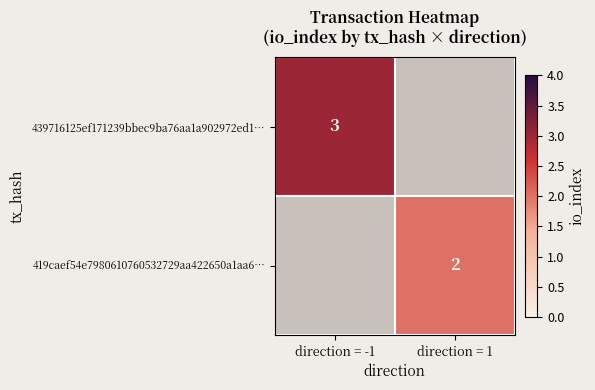

How many categories are shown in the chart?

2